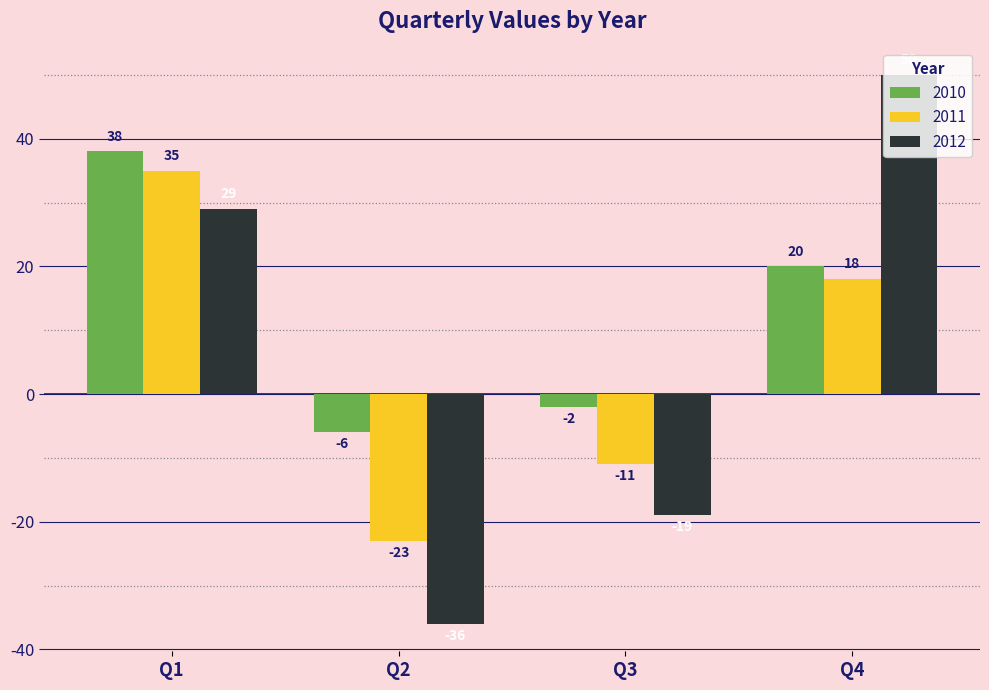

Reading left to right, extract all data points from this chart.

2010: 38	-6	-2	20
2011: 35	-23	-11	18
2012: 29	-36	-19	50